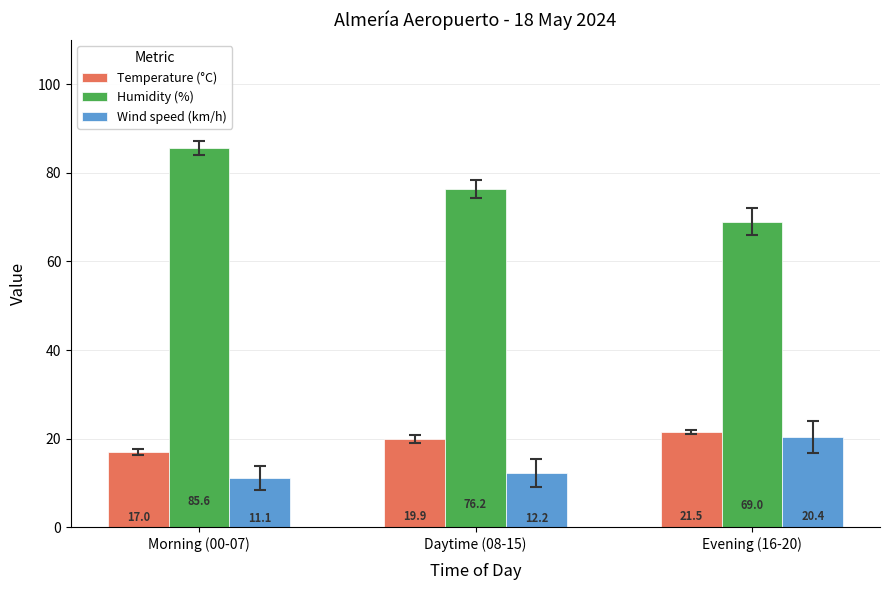

What is the value of the Temperature (°C) bar at the 2nd from the left?

19.9